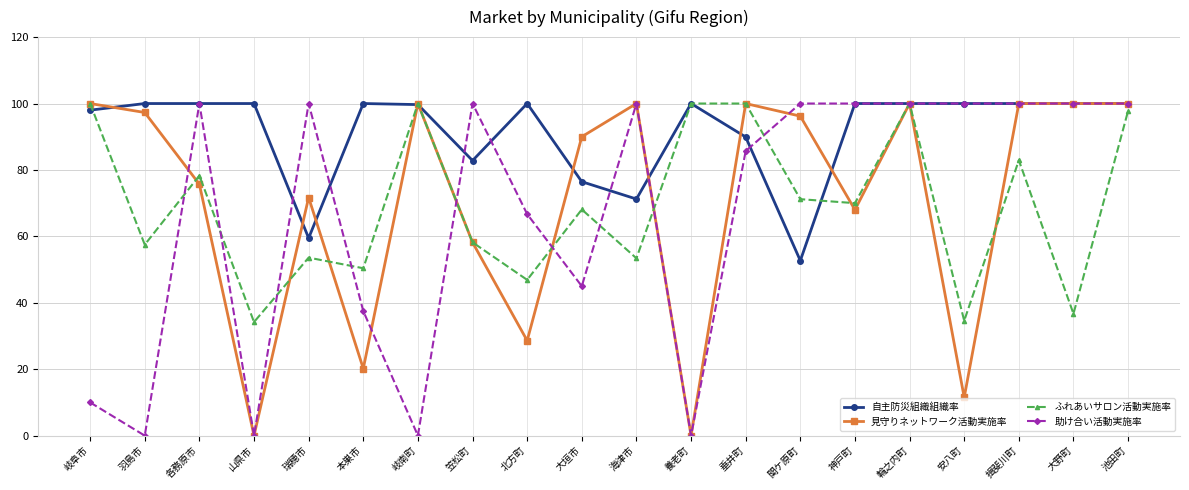

True or false: 見守りネットワーク活動実施率 has more than 0 interior local peaks.

True